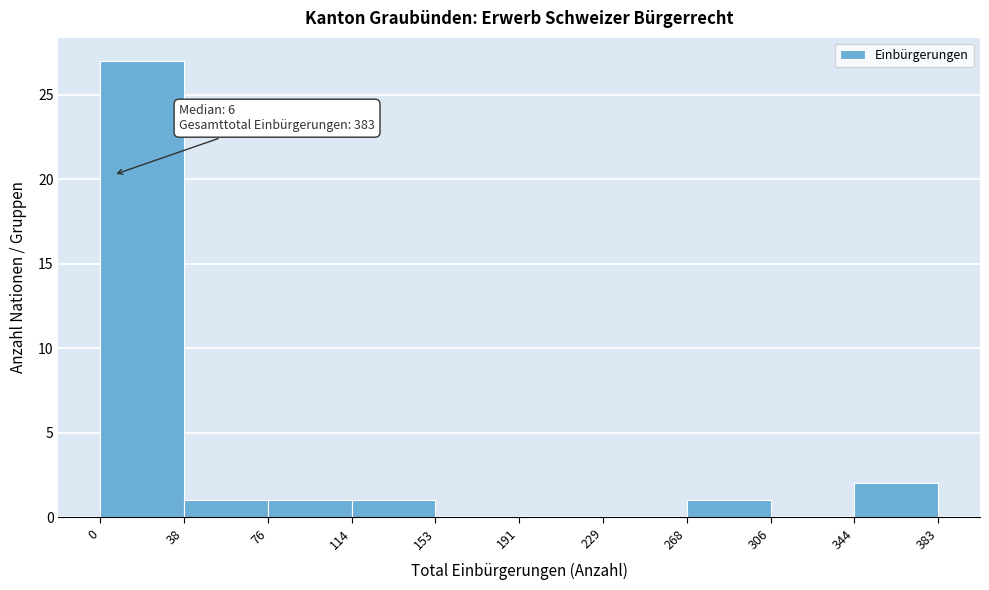

Over which range of the x-axis is the bar tallest?

0 to 38